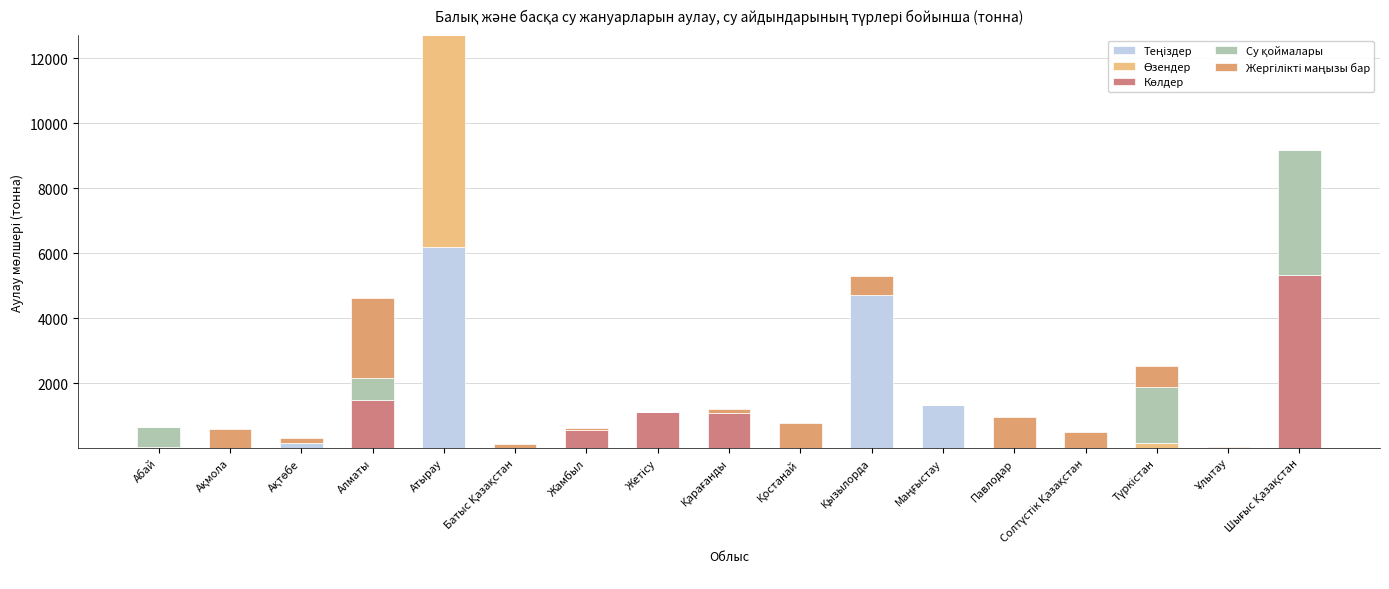

Are the bars horizontal?

No